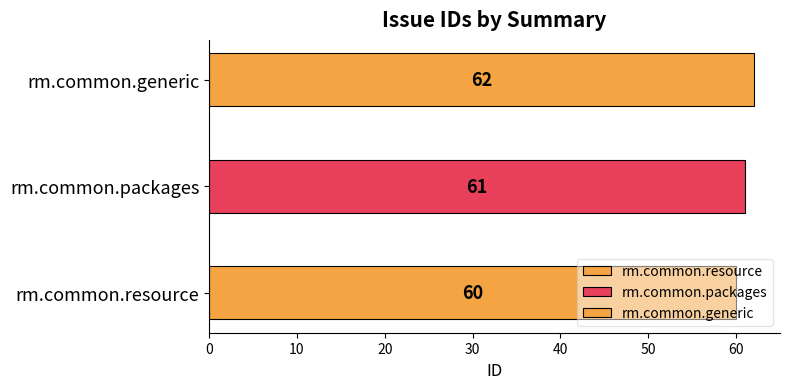

Reading left to right, transcribe all the data shown in this chart.

rm.common.resource=60	rm.common.packages=61	rm.common.generic=62